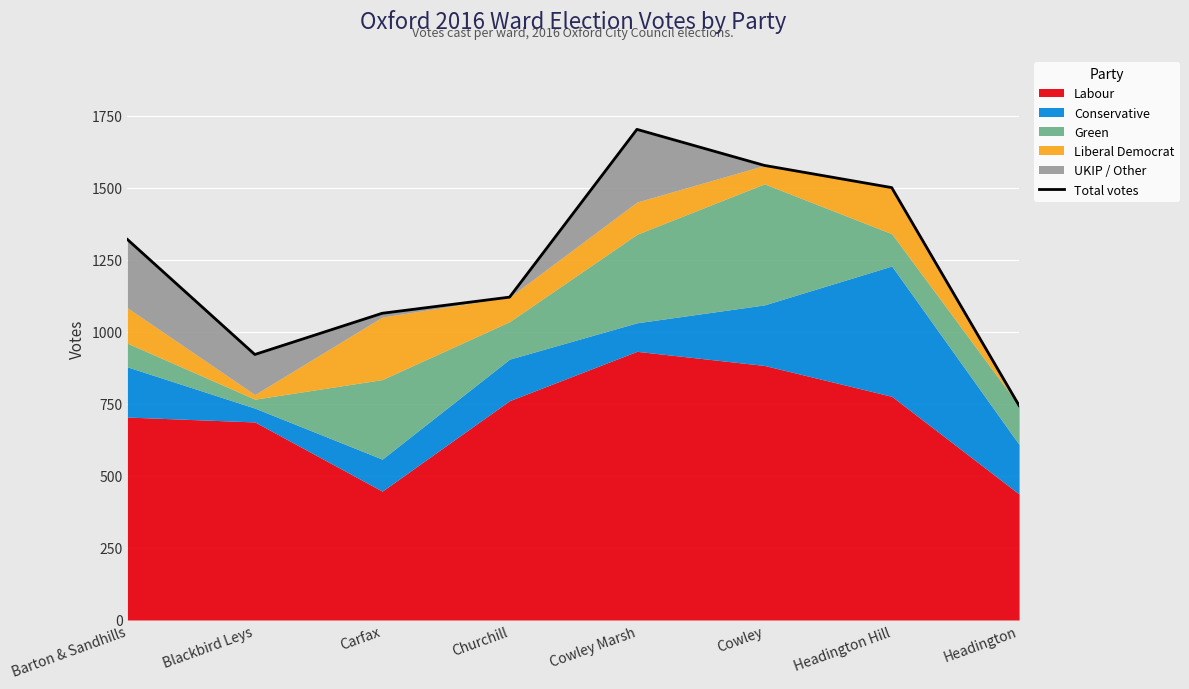

What is the approximate value at Barton & Sandhills, to the nearest 100?

1300